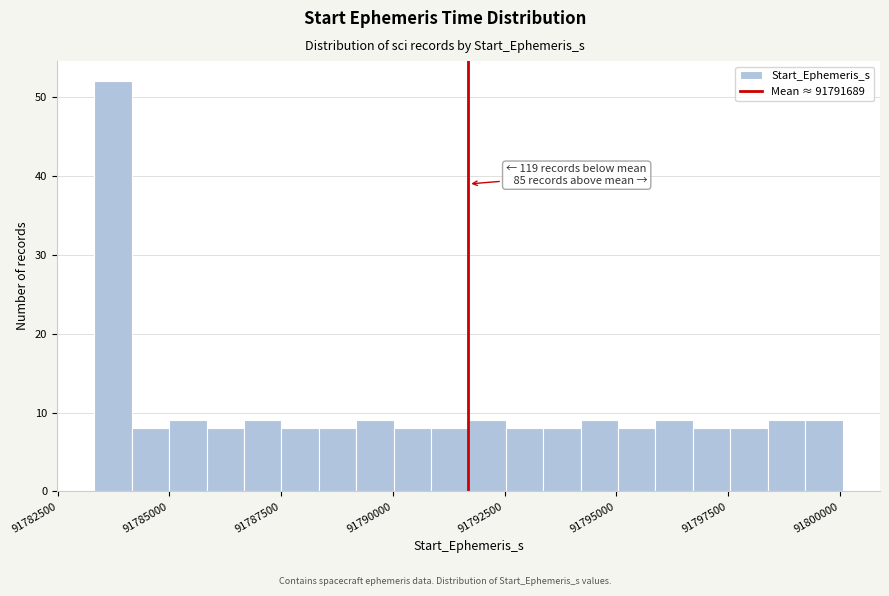

Around what value on the x-axis is the tallest bar? Give the approximate position of its centre, as read against the axis.

91783500